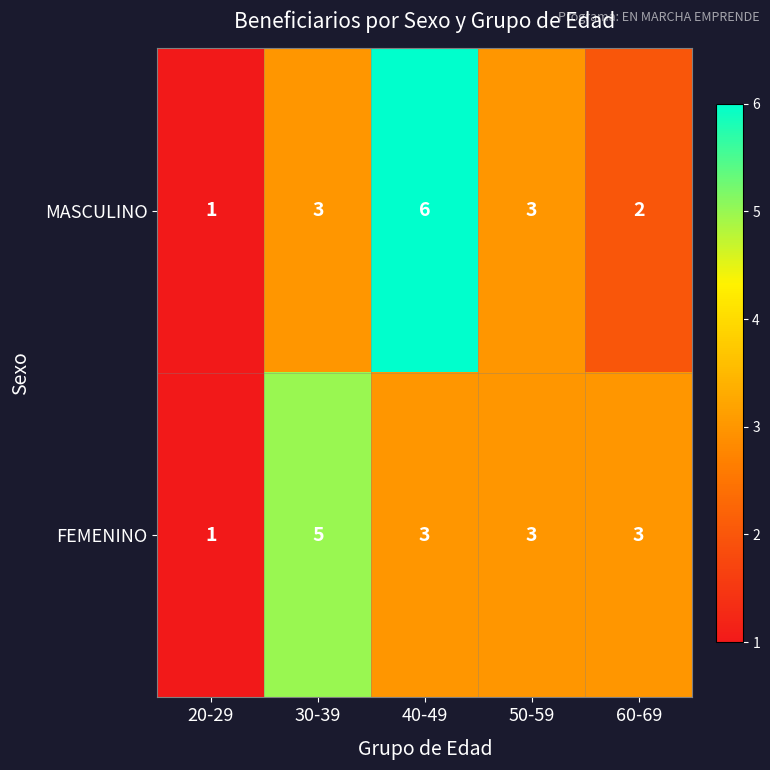

Which label corresponds to the largest value in the chart?

40-49